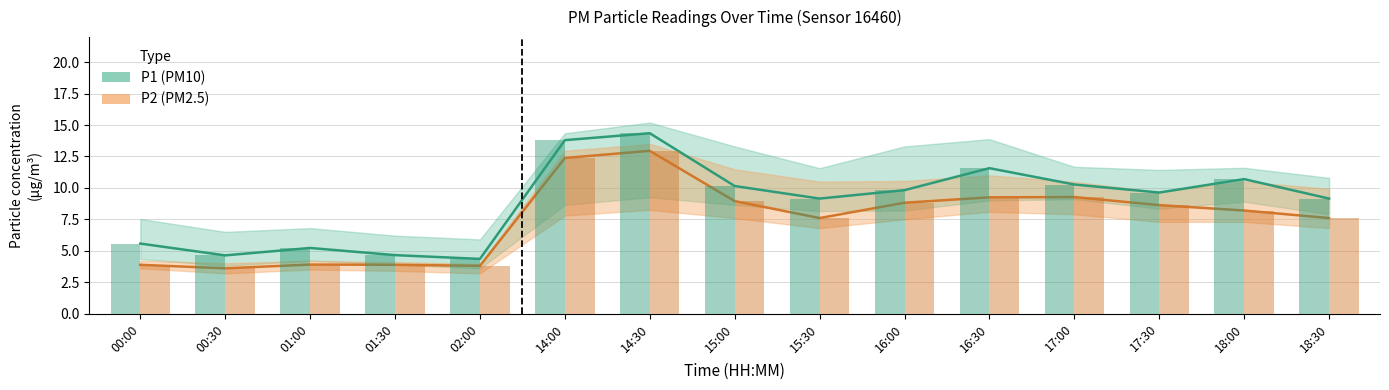

What is the value of the P2 bar at the 13th from the left?

8.6